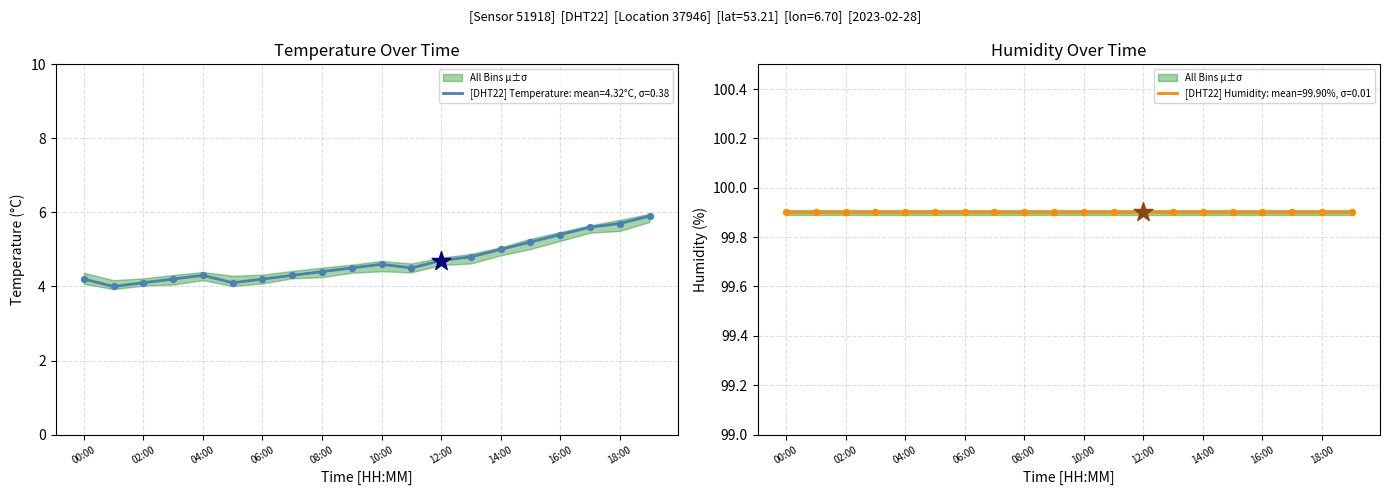

What is the change in value from 08:00 to 16:00?

+1.0